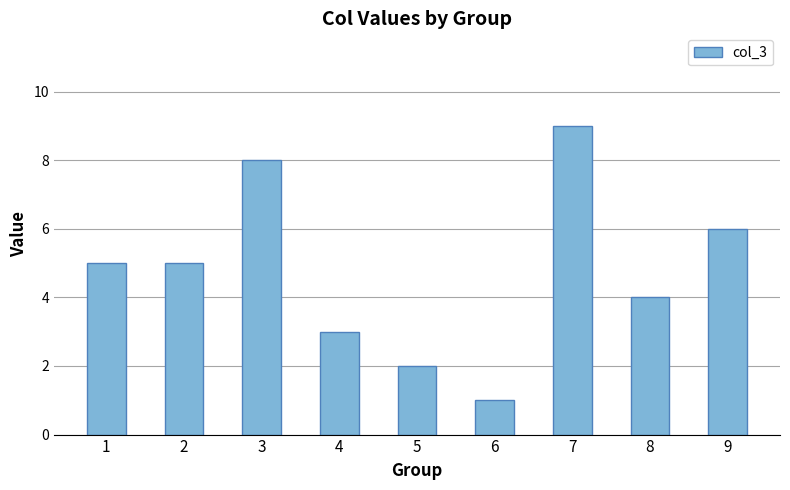

At which category does the chart reach its minimum across all series?

6